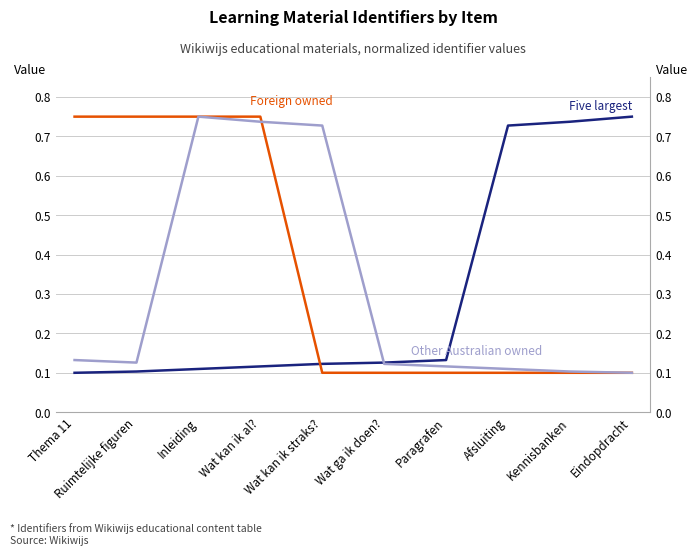

What is the difference between the maximum and minimum values in the Other Australian owned series?

0.7